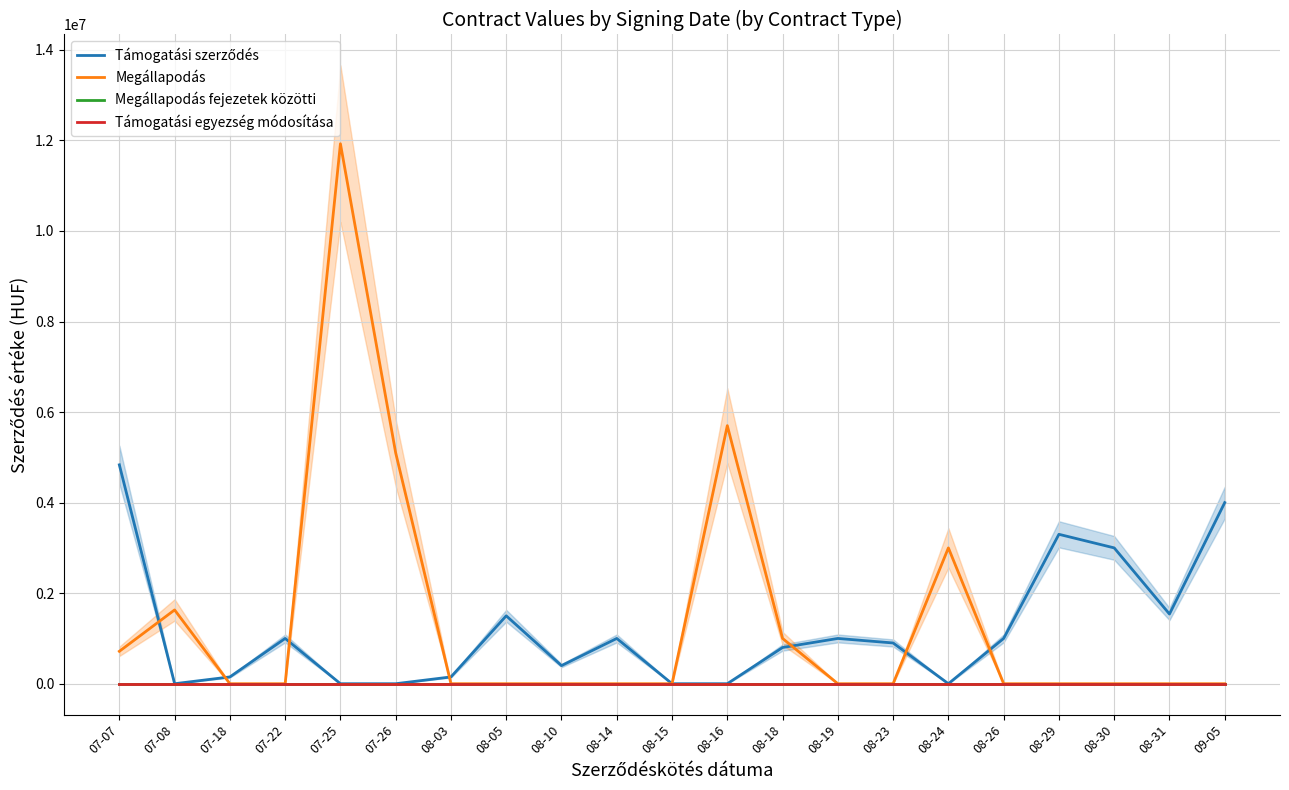

Rank the series by their maximum value, from highest to lowest.

Megállapodás, Támogatási szerződés, Megállapodás fejezetek közötti, Támogatási egyezség módosítása